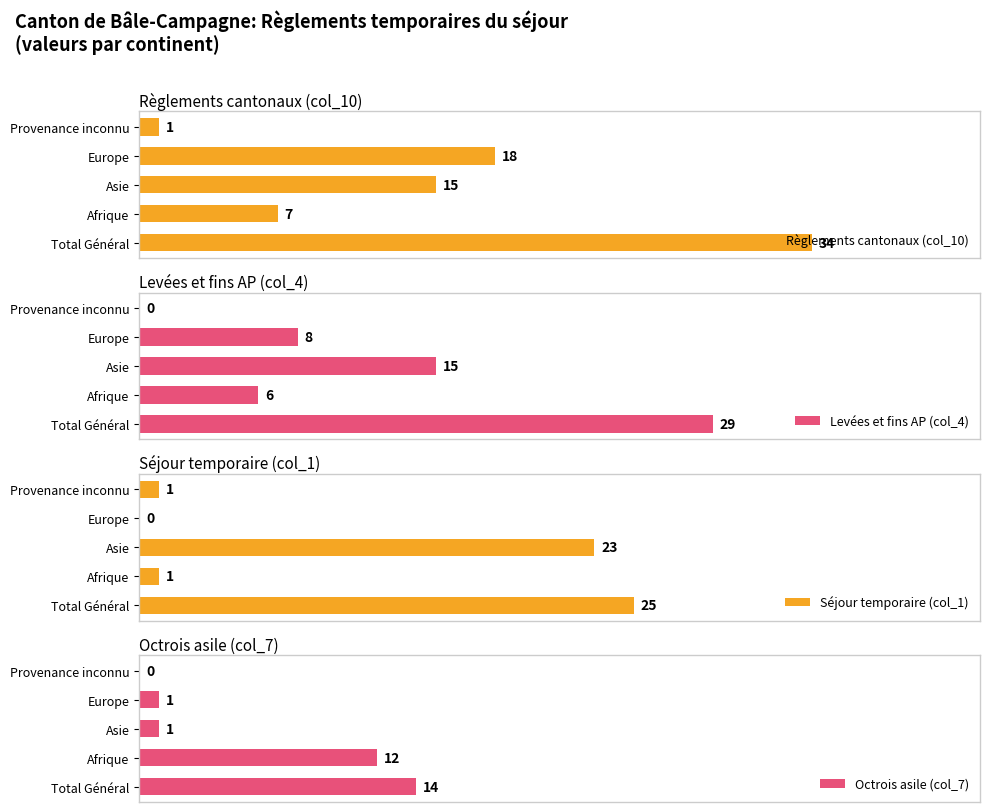

What is the approximate value of Octrois asile (col_7) at 5?

12